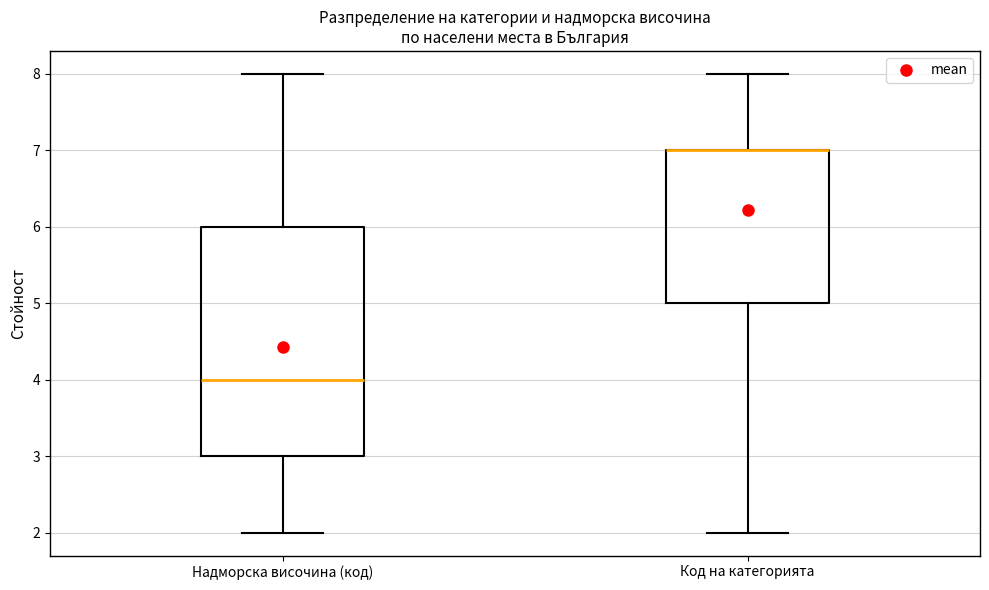

Which box is the tallest, from its lower edge to its upper edge?

Надморска височина (код)